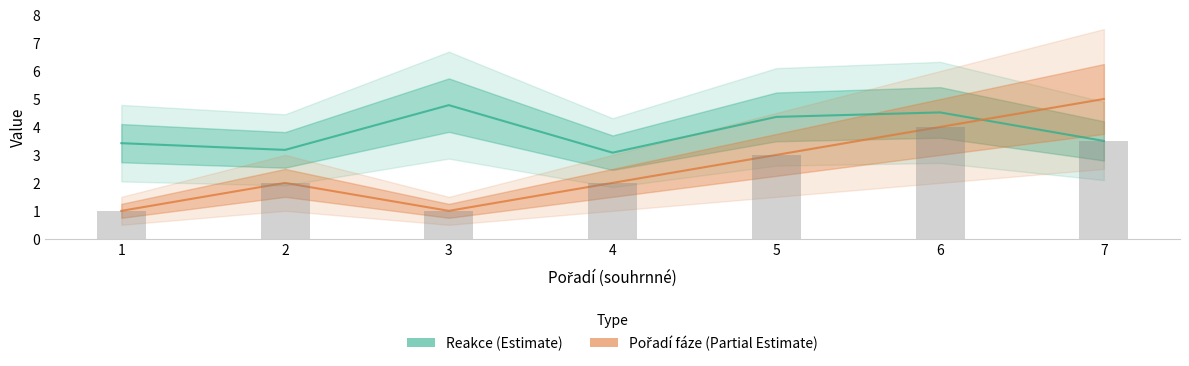

The Pořadí (fáze) series shows 3.0 at 5. True or false?

True